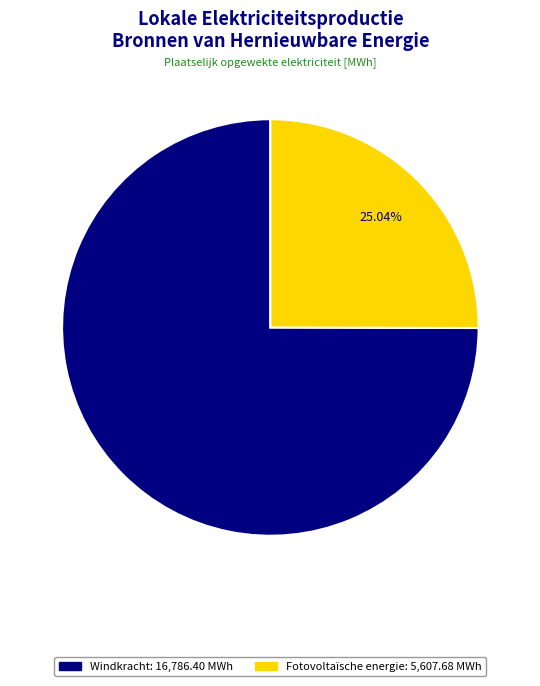

Is there any slice that represents more than half of the pie?

Yes